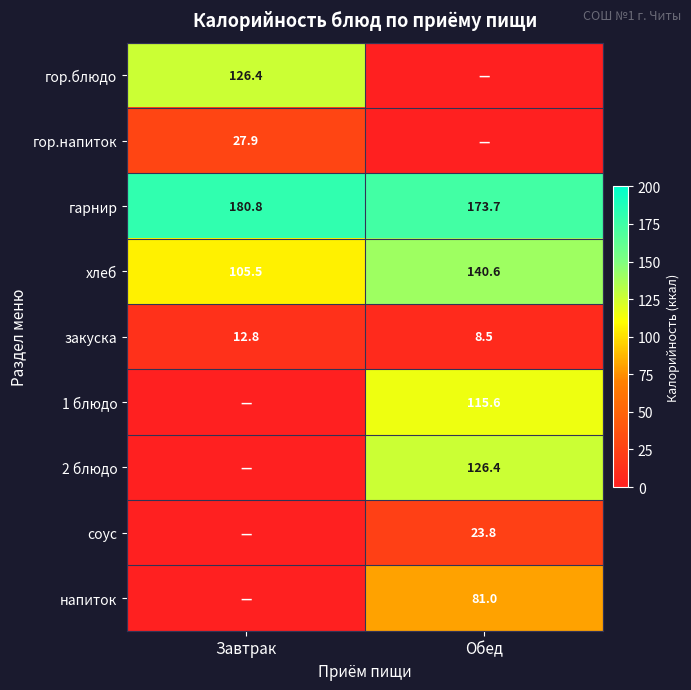

At how many categories does at least one series exceed 123?

2